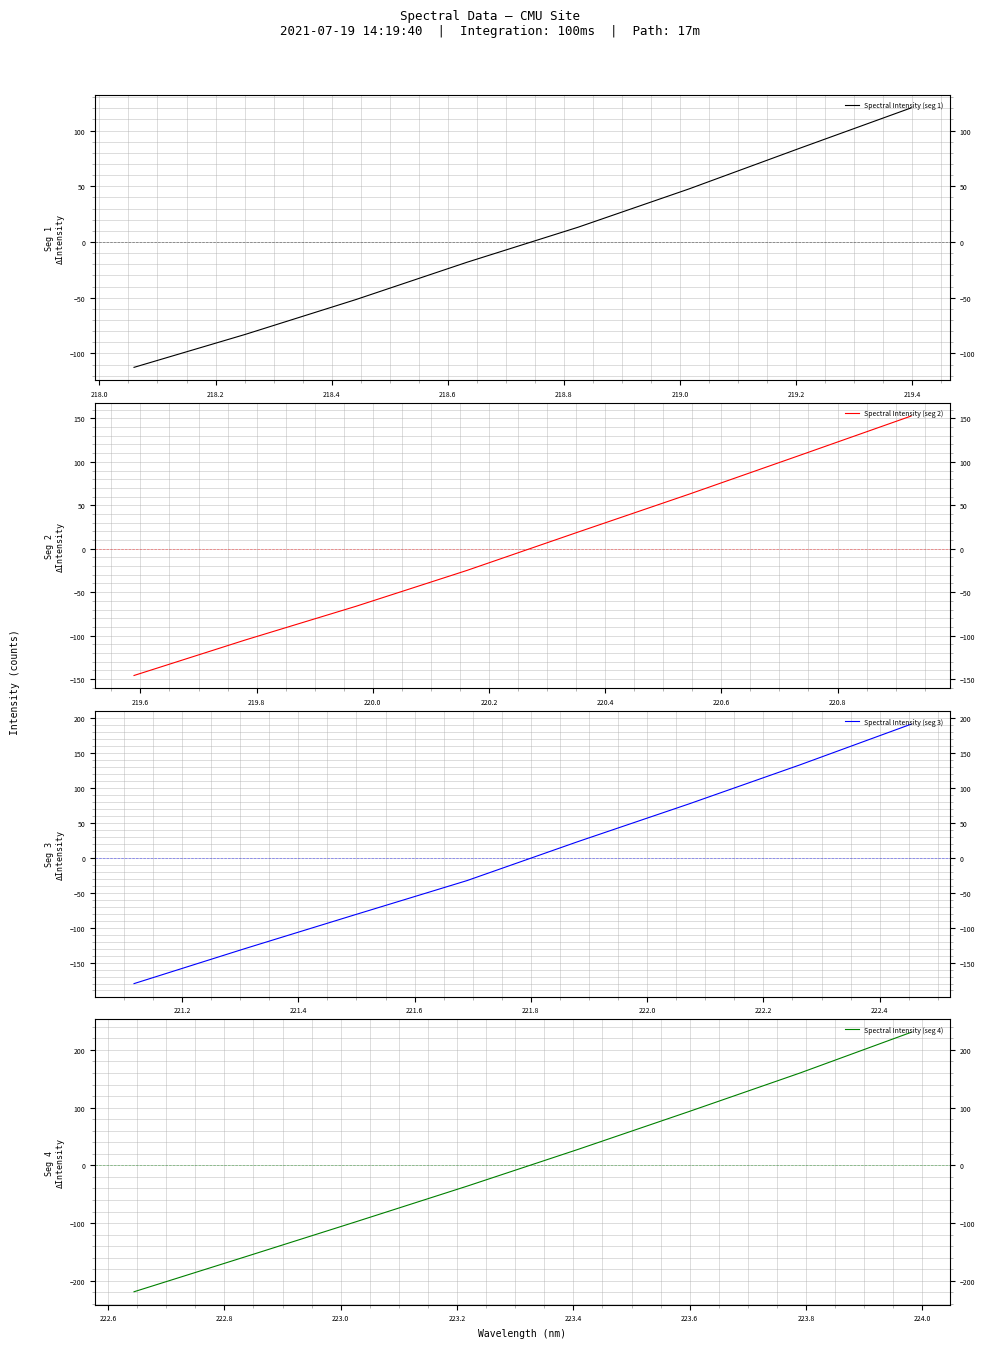

Does the chart display data point markers on the line(s)?

No